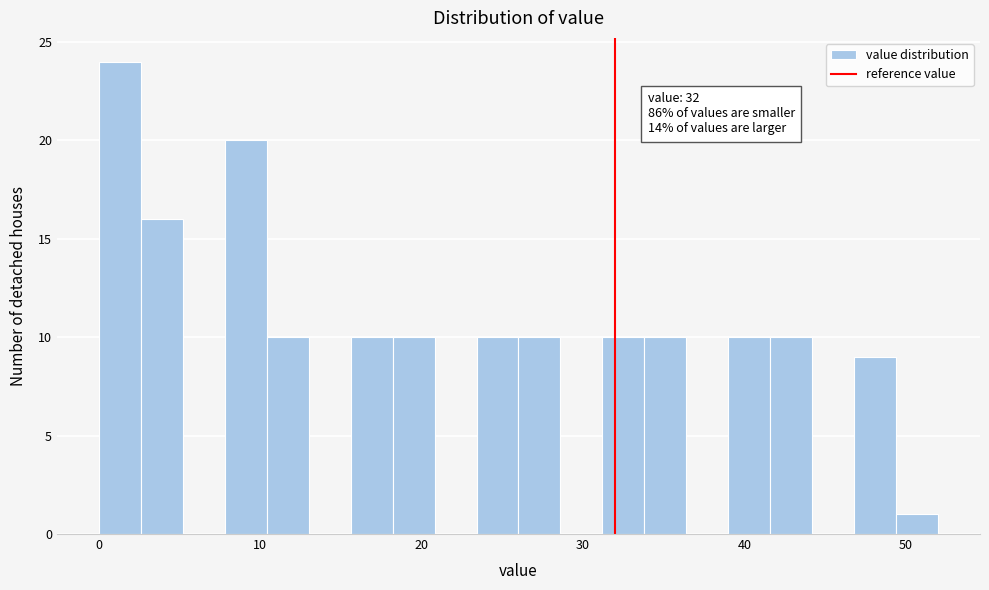

Read against the x-axis, roughly where is the centre of the tallest bar?

1